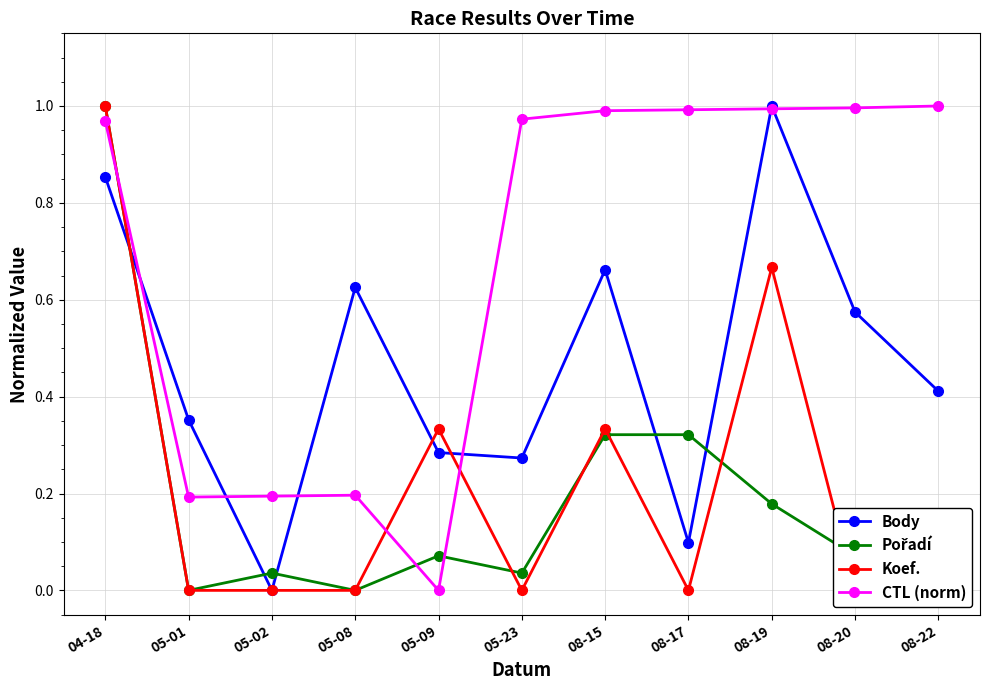

Rank the series at 05-08 from lowest to highest value.

Pořadí, Koef., CTL (norm), Body